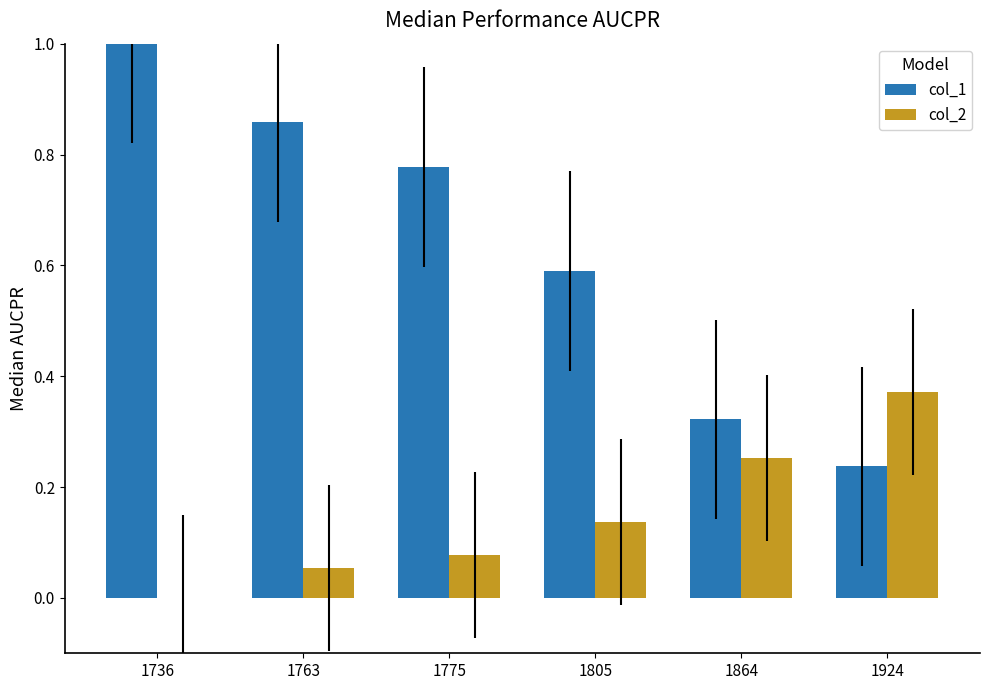

Which series has the largest total across all categories?

col_1